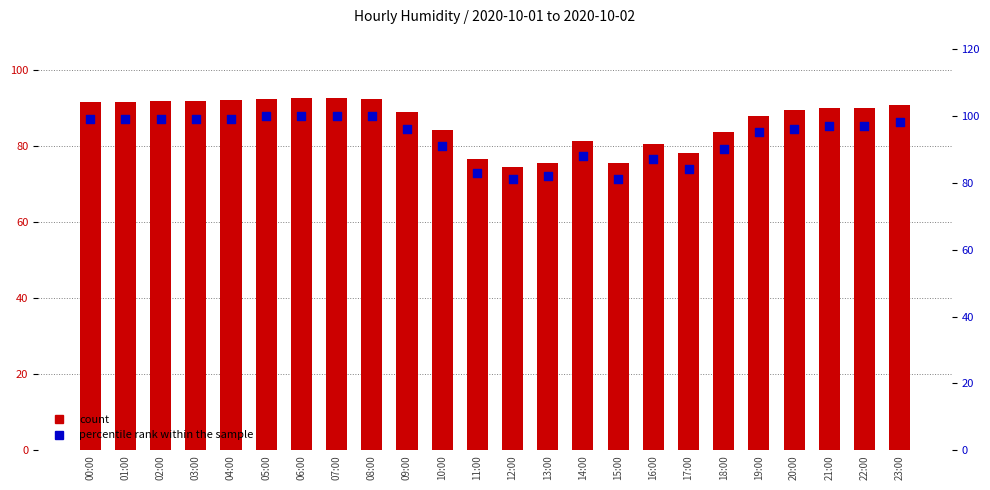

What is the total value across all series at 12:00?

155.7